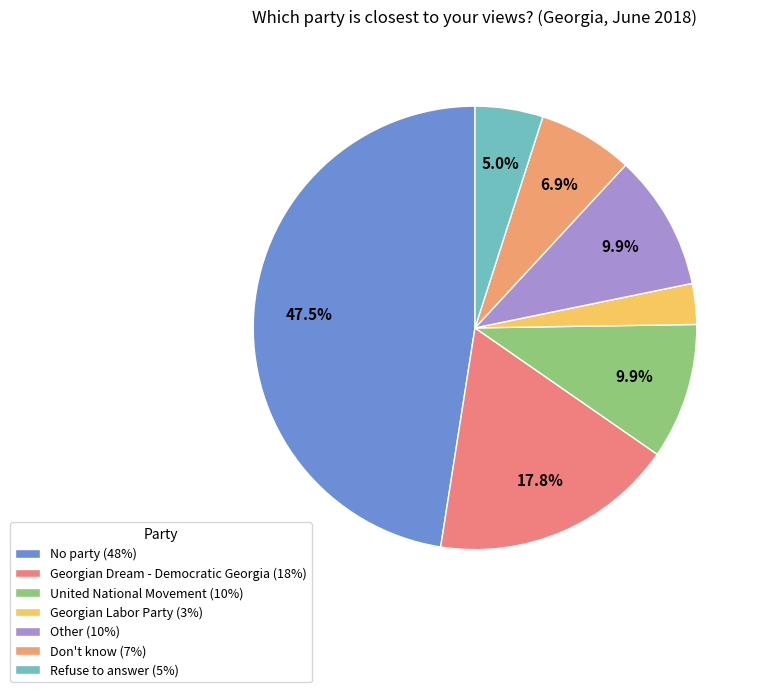

To the nearest percent, what portion does Georgian Labor Party represent?

3%